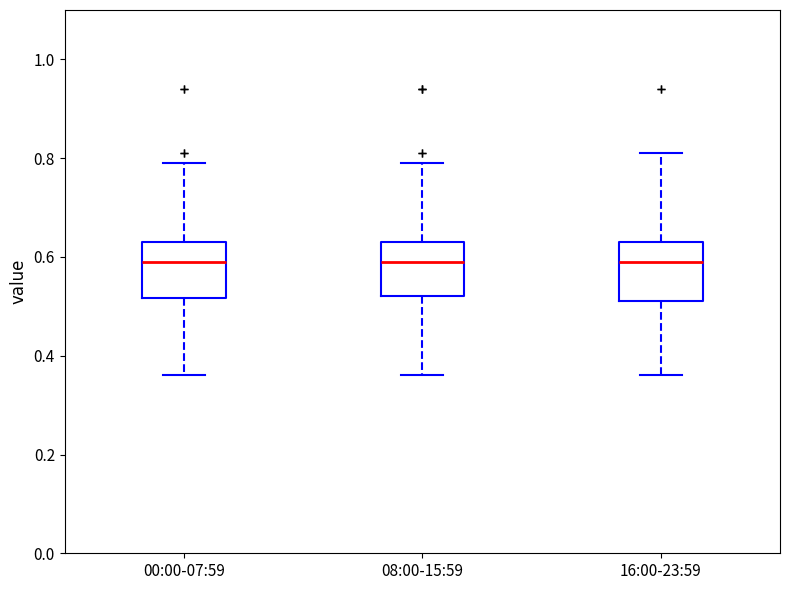

Reading left to right, read every box against the y-axis: the position of its median line, the range the box covers, and the ends of its whiskers. The values are not printed on the chart, so give them approximately, as read against the axis.

00:00-07:59: median 0.60, box 0.52 to 0.64, whiskers 0.36 to 0.80
08:00-15:59: median 0.60, box 0.52 to 0.64, whiskers 0.36 to 0.80
16:00-23:59: median 0.60, box 0.52 to 0.64, whiskers 0.36 to 0.82